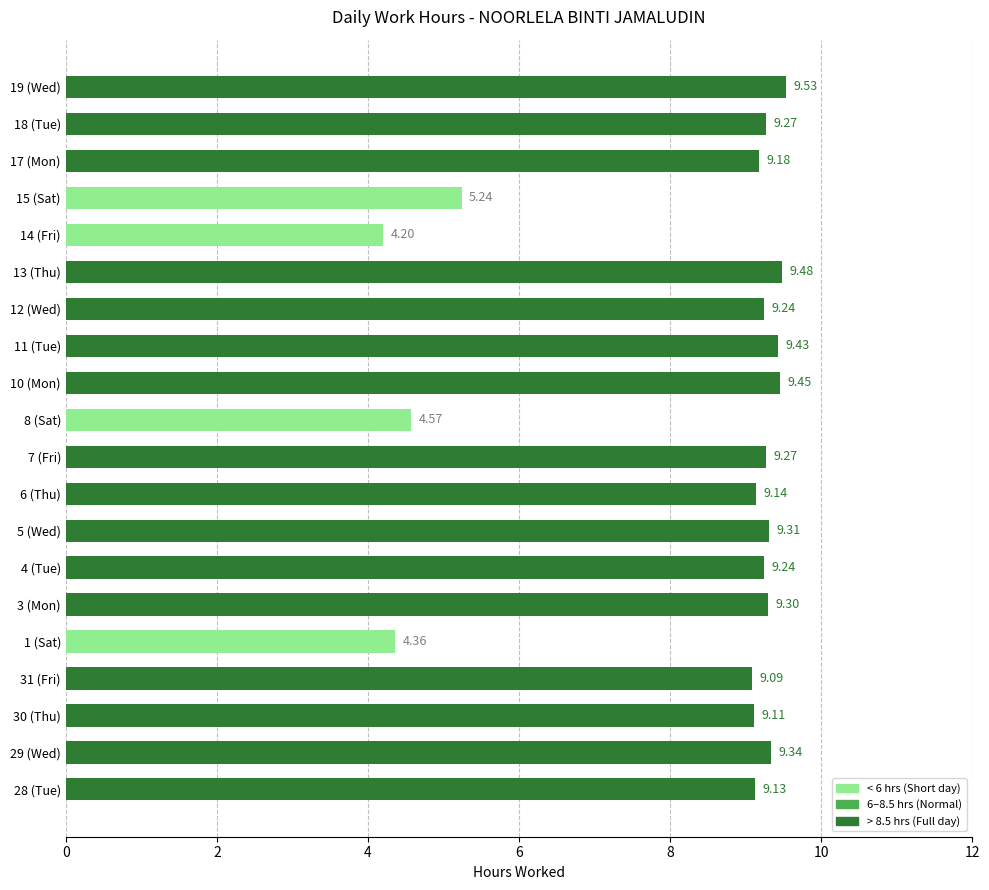

Does the chart contain any negative values?

No